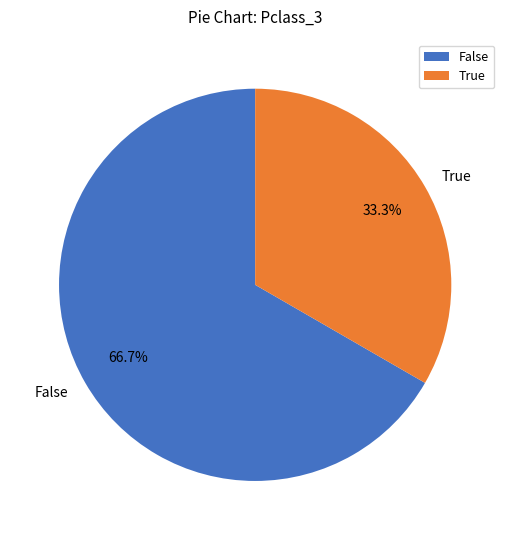

To the nearest percent, what is the difference between the largest and smallest slice percentages?

33%